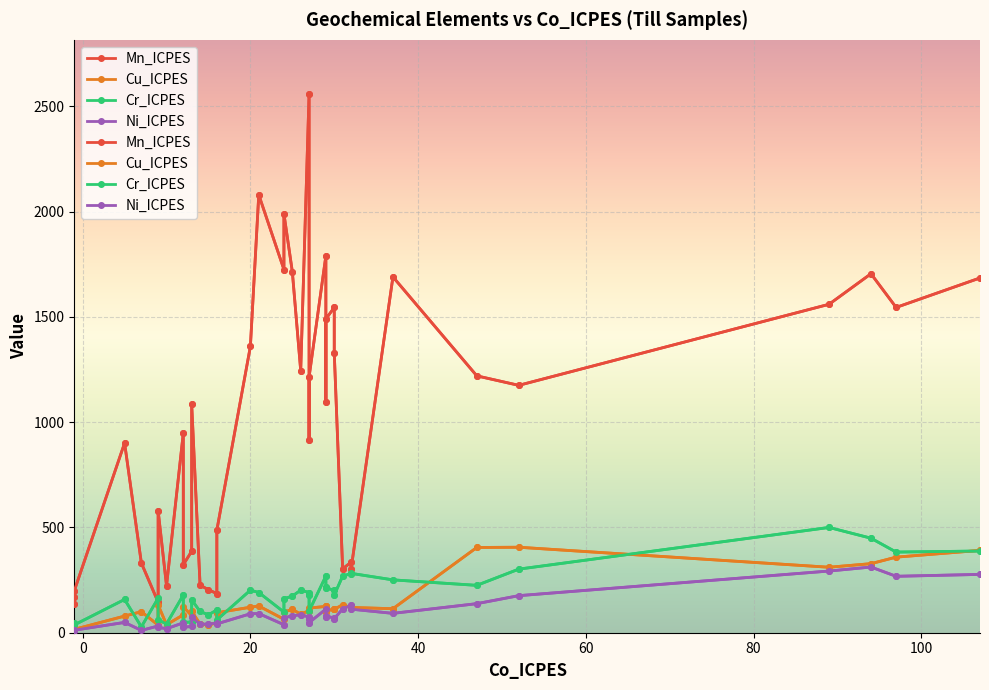

The value of Ni_ICPES at 4 is 30. True or false?

True